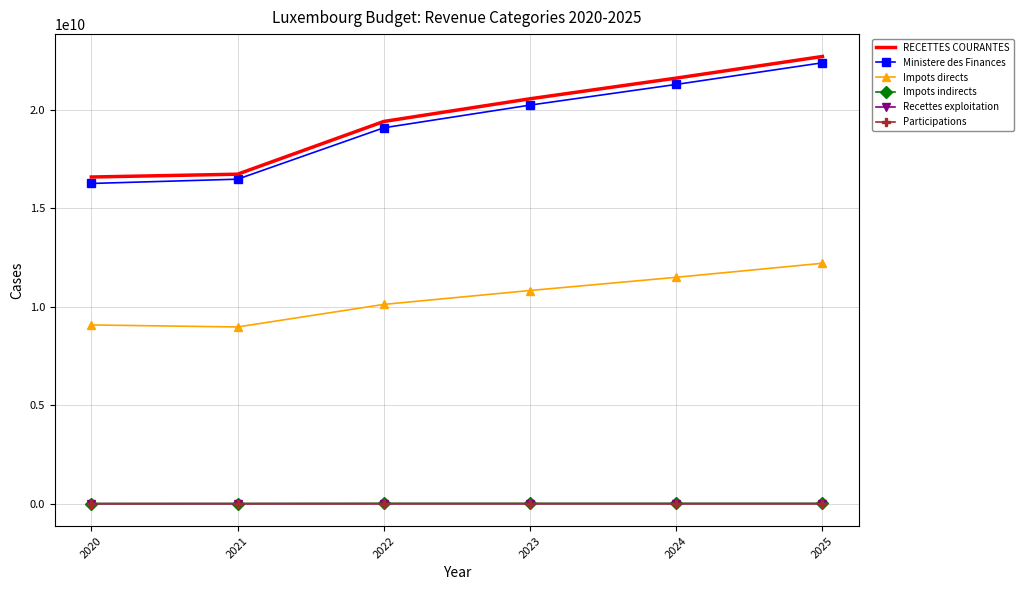

The value of RECETTES COURANTES at 2024 is 9326188583. True or false?

False